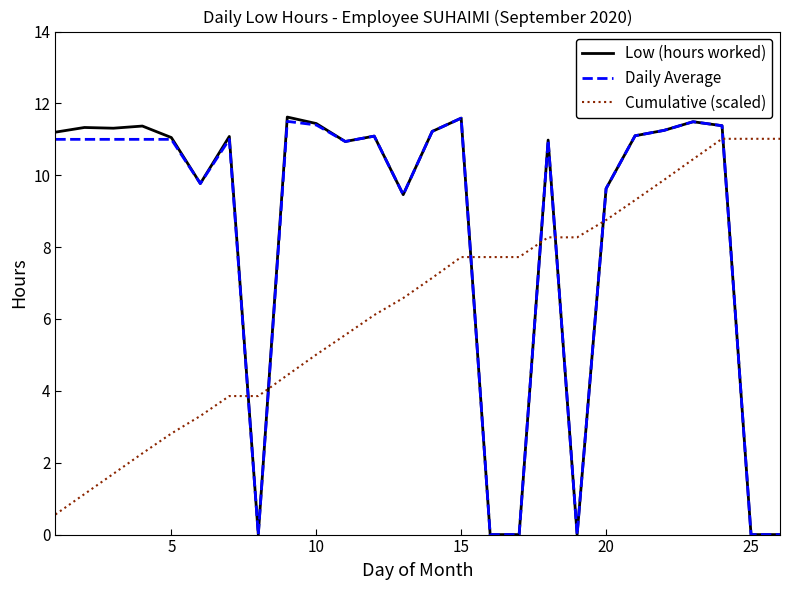

What is the highest value of the Low (hours worked) series?

11.6